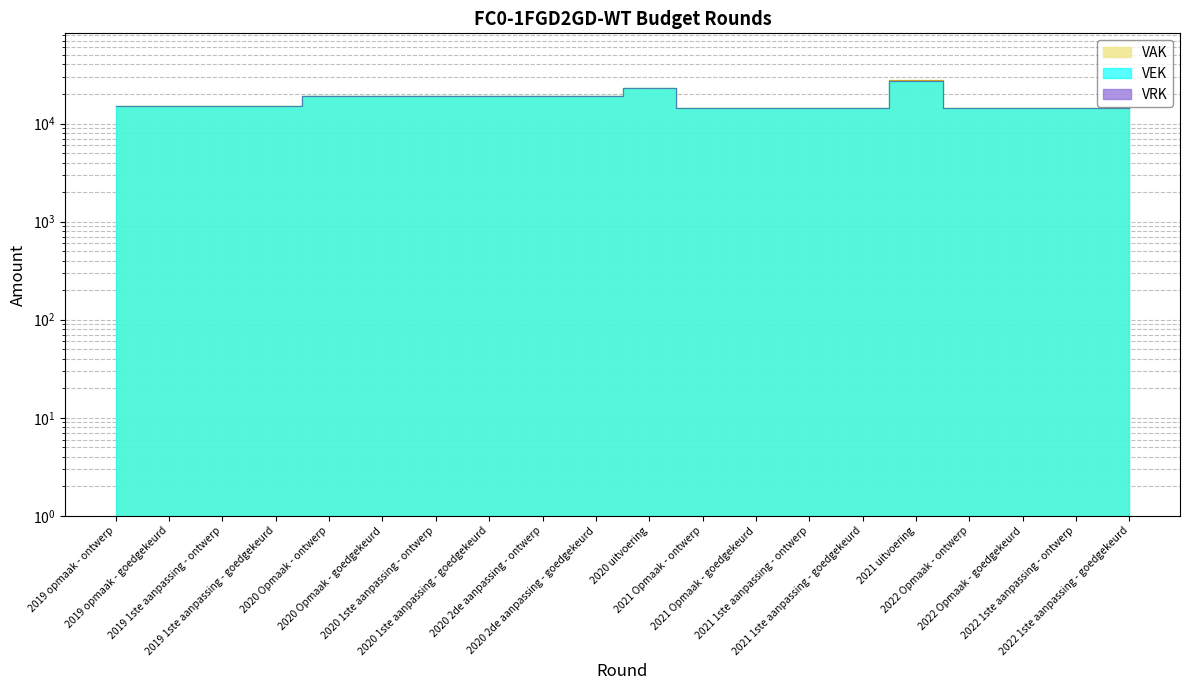

Is it true that VEK equals 14242 at 2021 Opmaak - goedgekeurd?

True